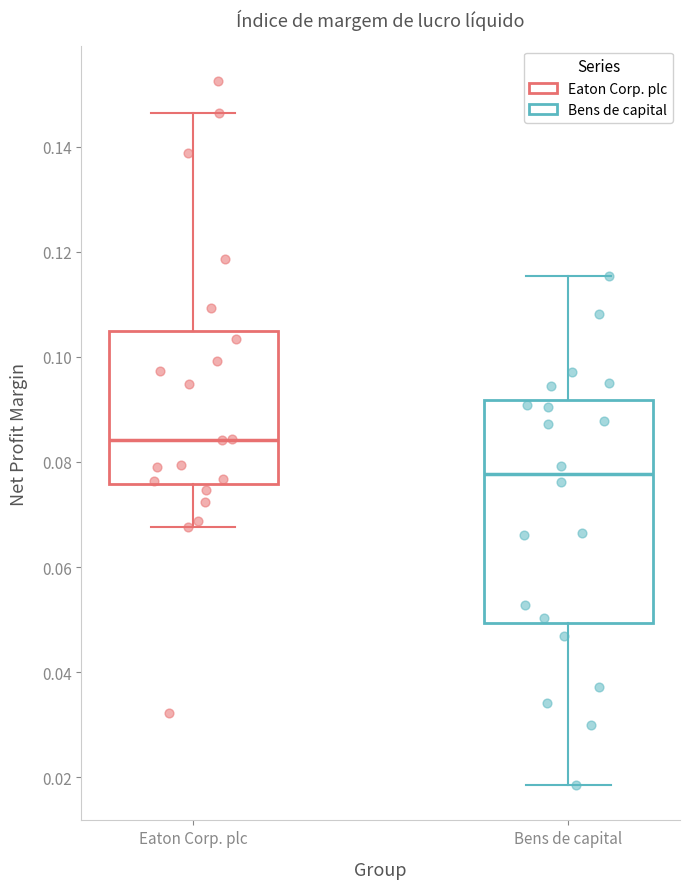

Reading left to right, read every box against the y-axis: the position of its median line, the range the box covers, and the ends of its whiskers. The values are not printed on the chart, so give them approximately, as read against the axis.

Eaton Corp. plc: median 0.084, box 0.076 to 0.104, whiskers 0.068 to 0.146
Bens de capital: median 0.078, box 0.050 to 0.092, whiskers 0.018 to 0.116